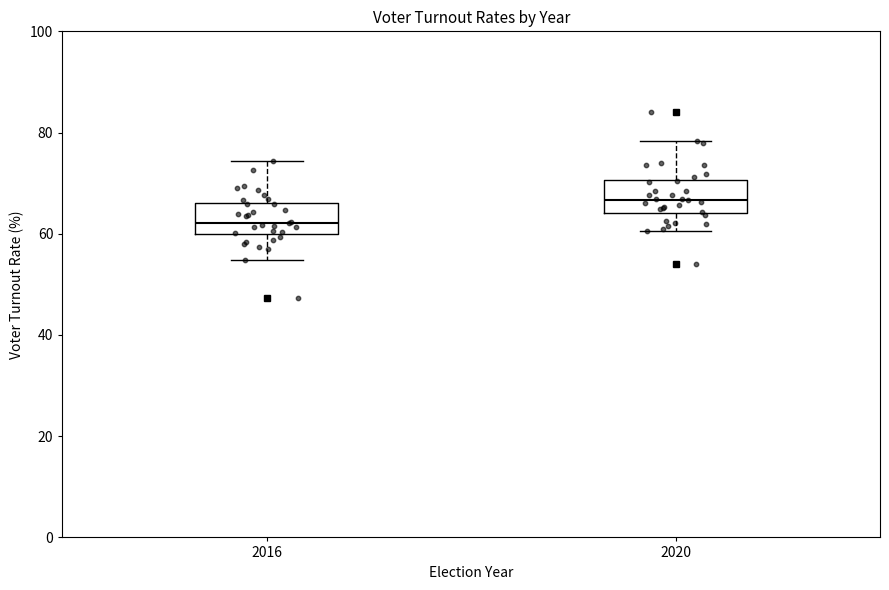

Reading left to right, read every box against the y-axis: the position of its median line, the range the box covers, and the ends of its whiskers. The values are not printed on the chart, so give them approximately, as read against the axis.

2016: median 62, box 60 to 66, whiskers 54 to 74
2020: median 66, box 64 to 70, whiskers 60 to 78